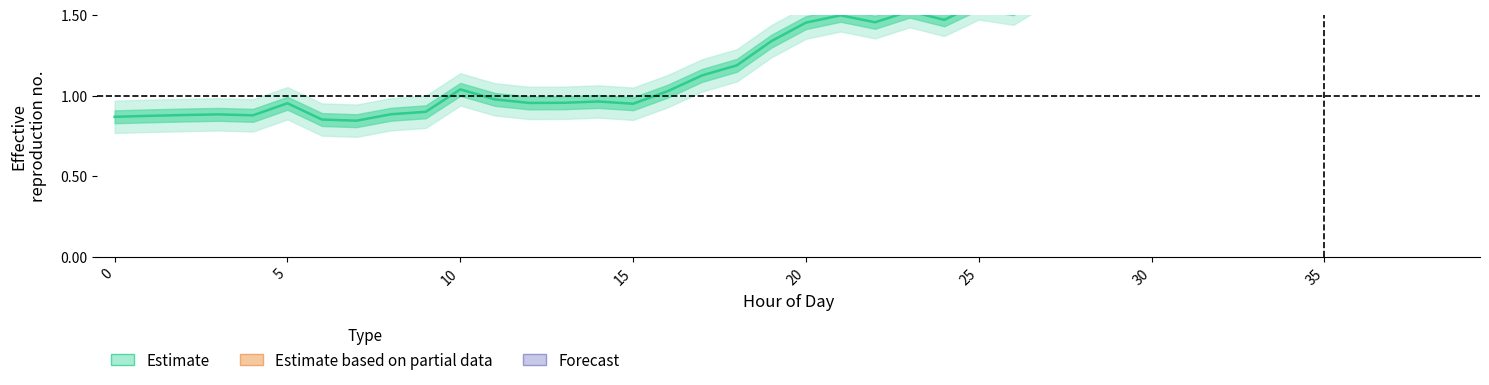

What is the sum of all inner_high values?

60.9